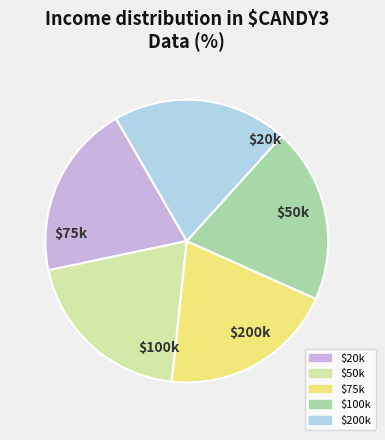

Is there any slice that represents more than half of the pie?

No